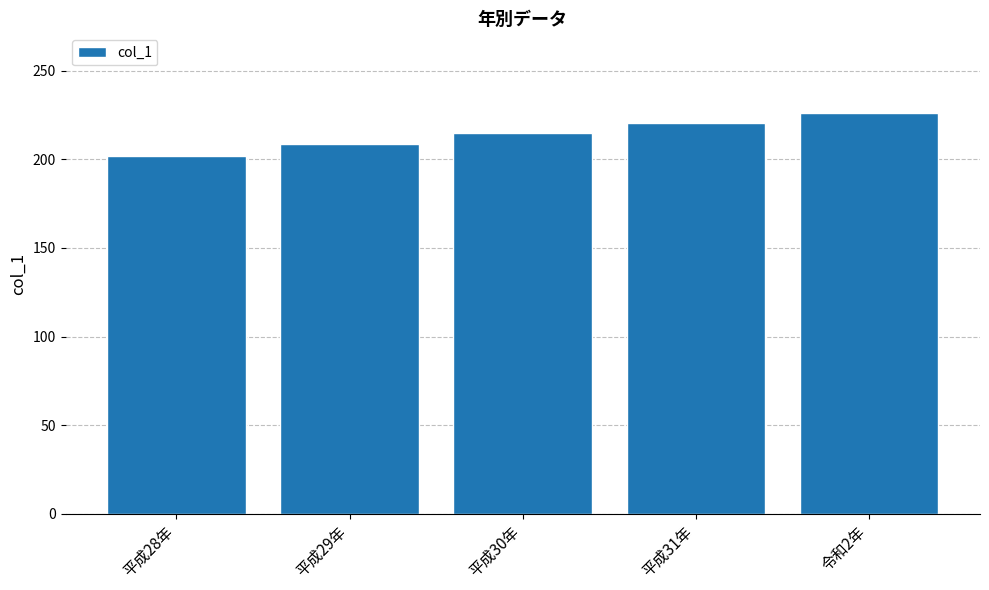

List the labels in order of value, smallest first.

平成28年, 平成29年, 平成30年, 平成31年, 令和2年